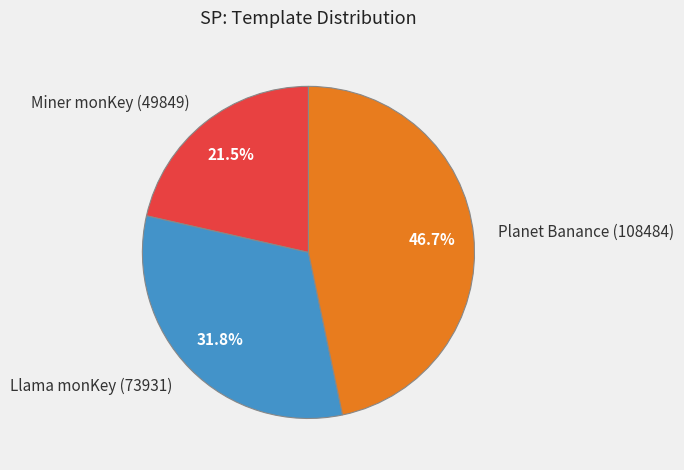

Approximately how many times larger is the value at Llama monKey (73931) compared to Planet Banance (108484)?

0.7